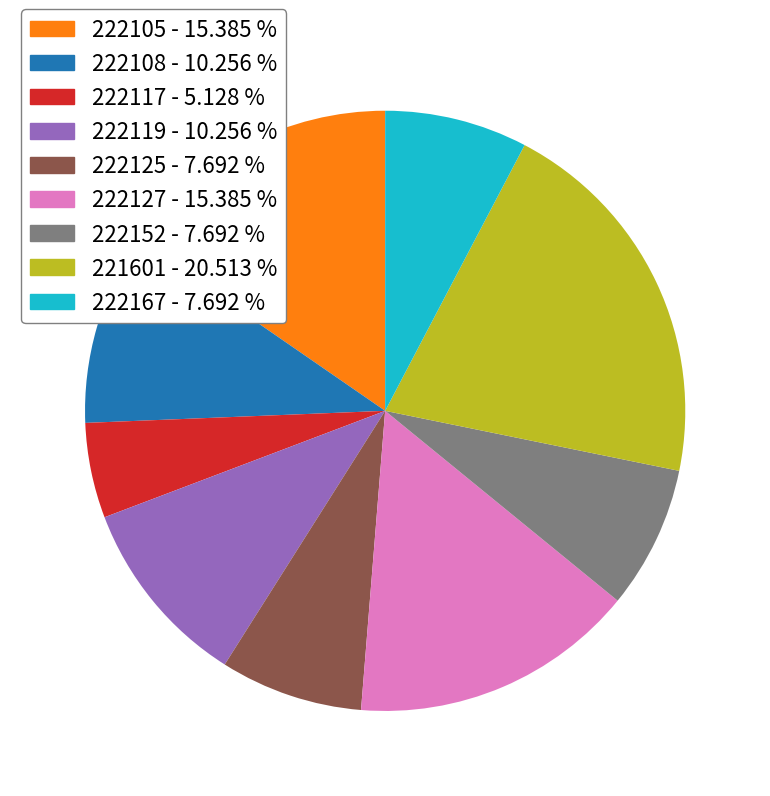

Is there a majority slice in this chart?

No